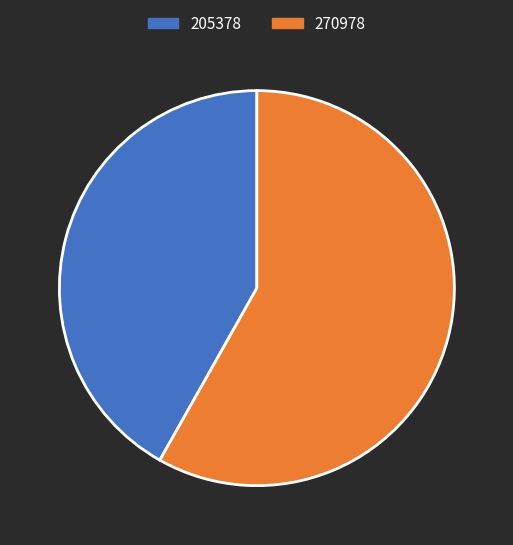

What is the largest slice in the pie chart?

270978